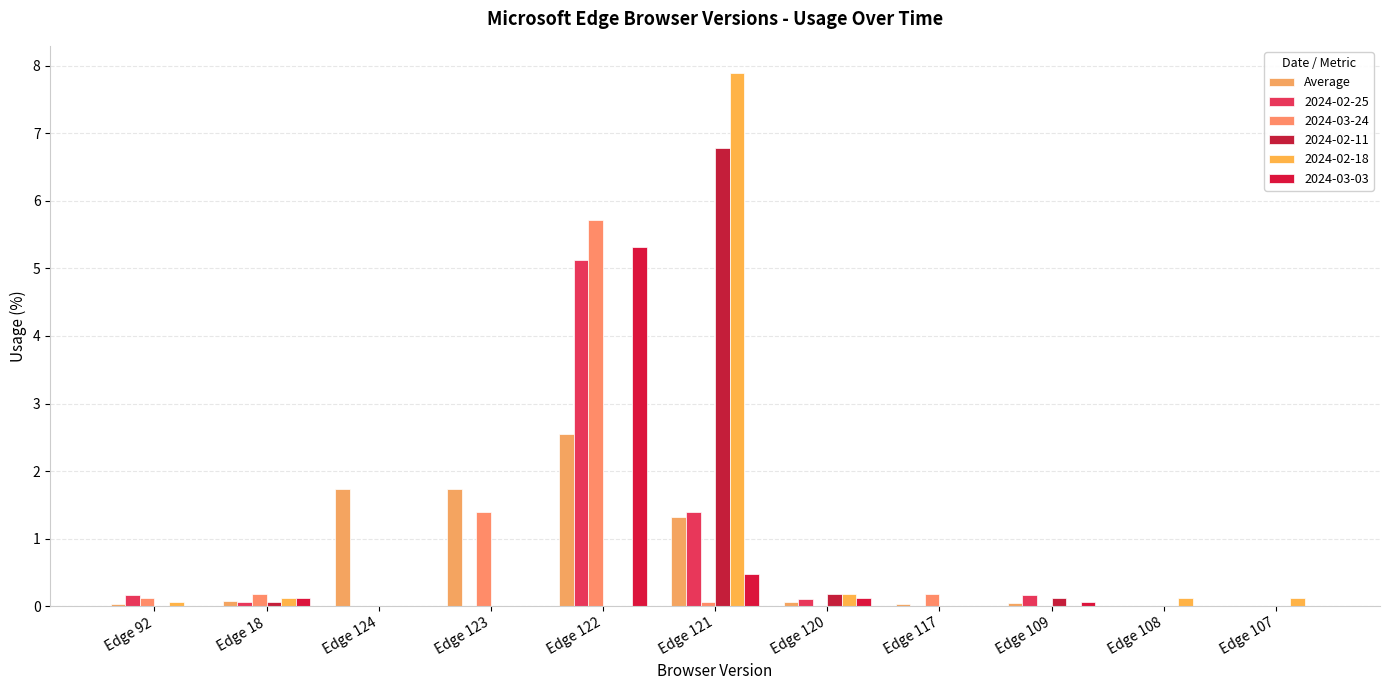

Which label corresponds to the smallest value in the chart?

Edge 108